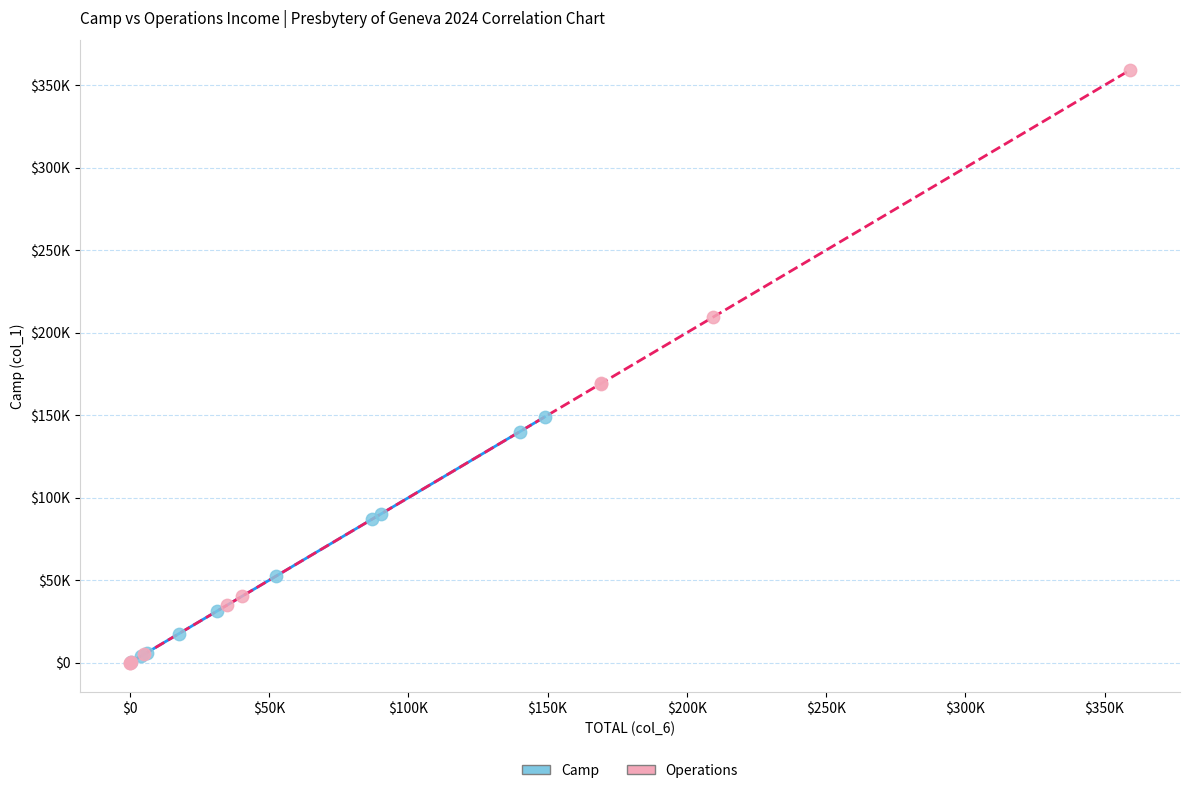

Which series reaches the maximum Y coordinate?

Operations